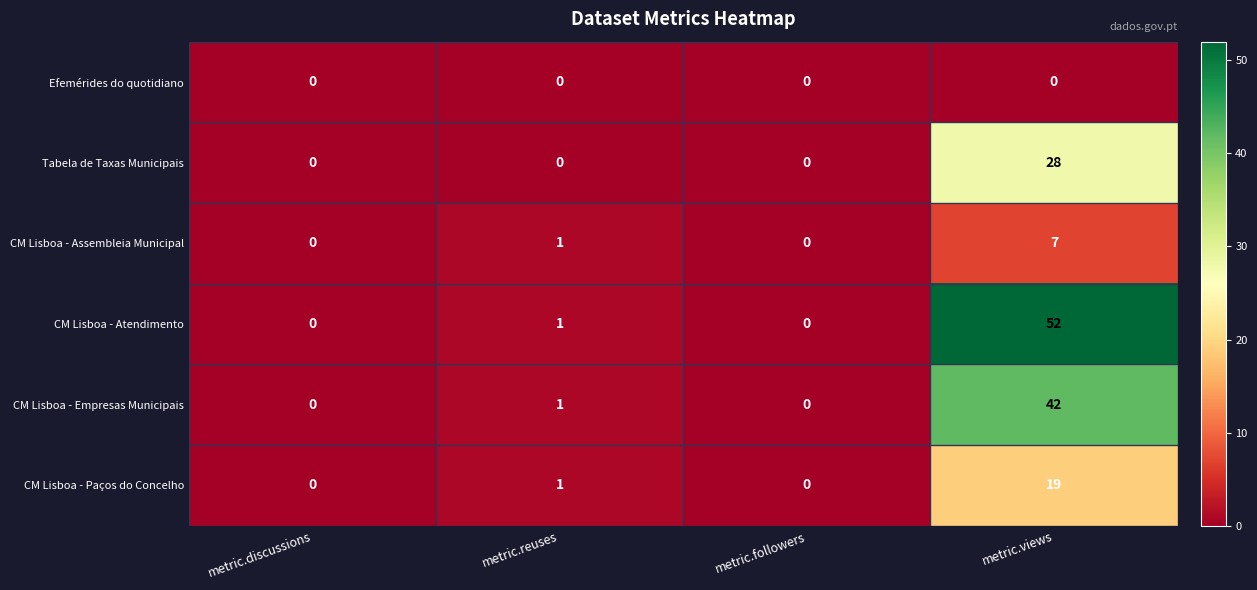

What is the difference between the Tabela de Taxas Municipais values at metric.views and metric.followers?

28